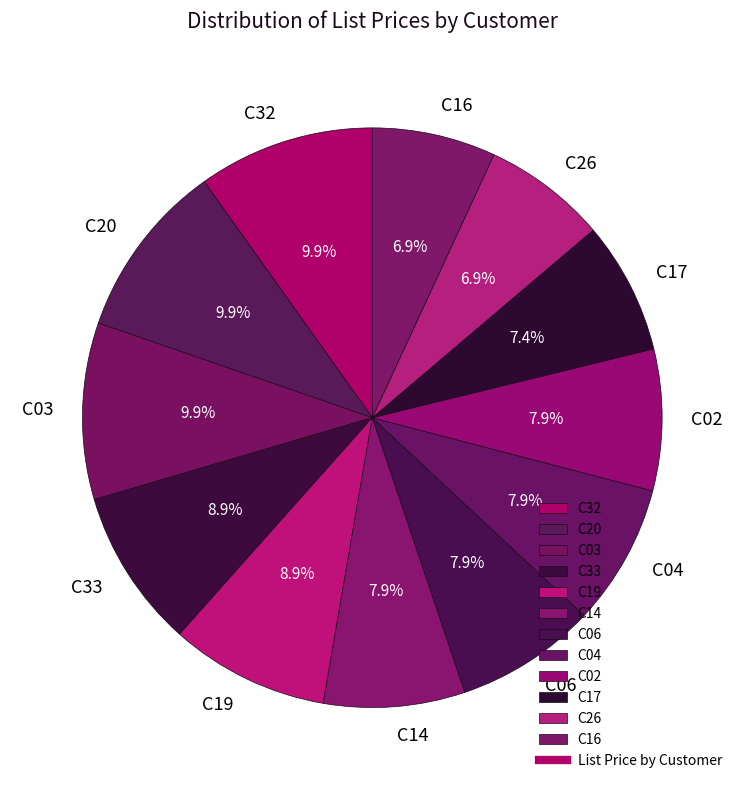

The C19 slice represents 1% of the pie. True or false?

False